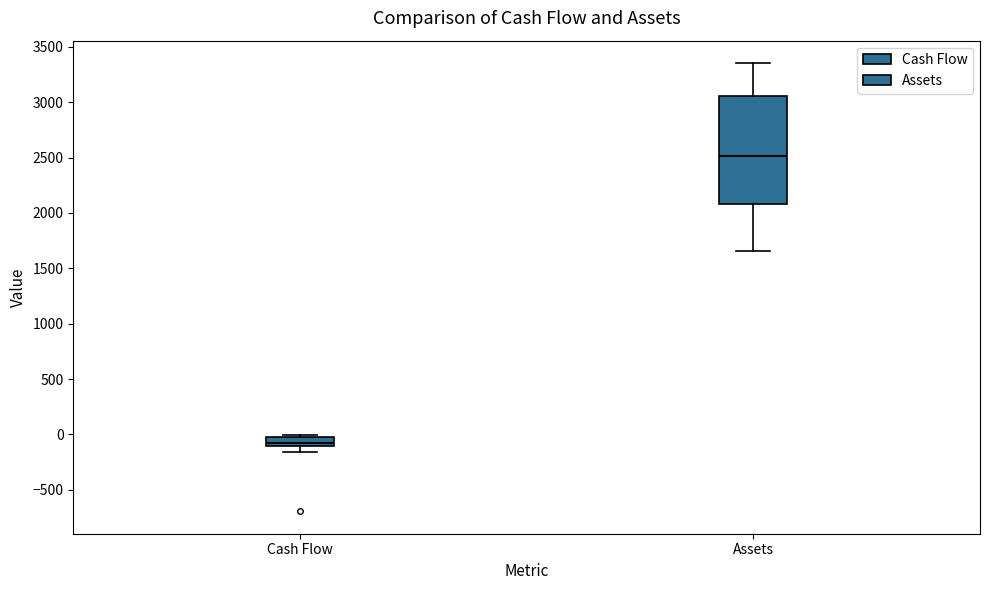

Reading left to right, transcribe this box plot: for each box, give where its median line is, the range the box spans, and where its two whiskers end, as read against the y-axis. The values are not printed on the chart, so give them approximately, as read against the axis.

Cash Flow: median -100 (just above the box's lower edge), box -100 to 0, whiskers -150 to 0
Assets: median 2500, box 2100 to 3050, whiskers 1650 to 3350